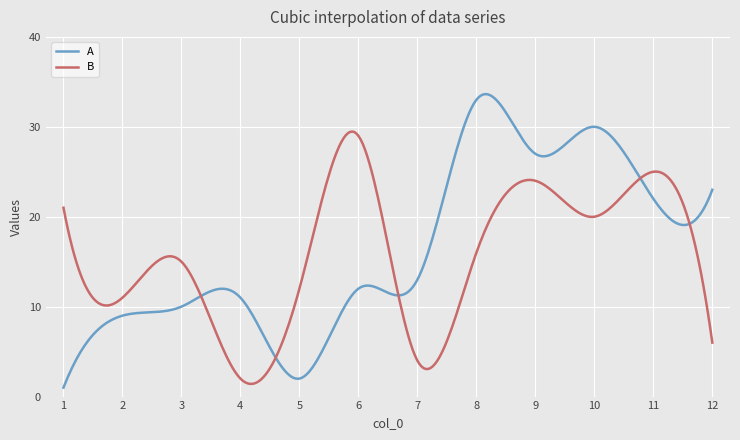

What is the smallest value displayed?

1.0